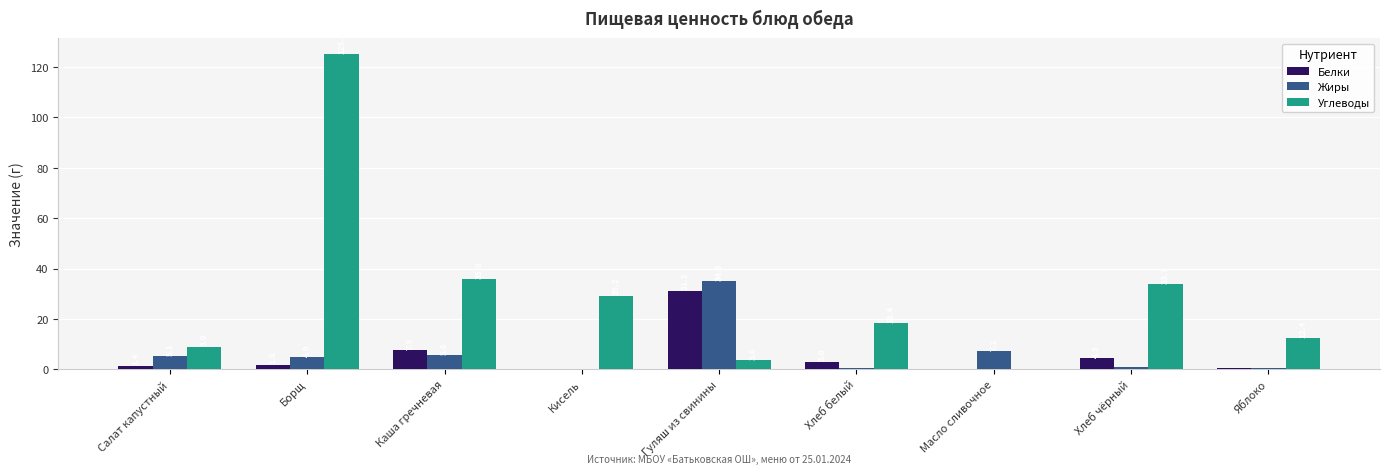

The Углеводы series shows 33.7 at Хлеб чёрный. True or false?

True